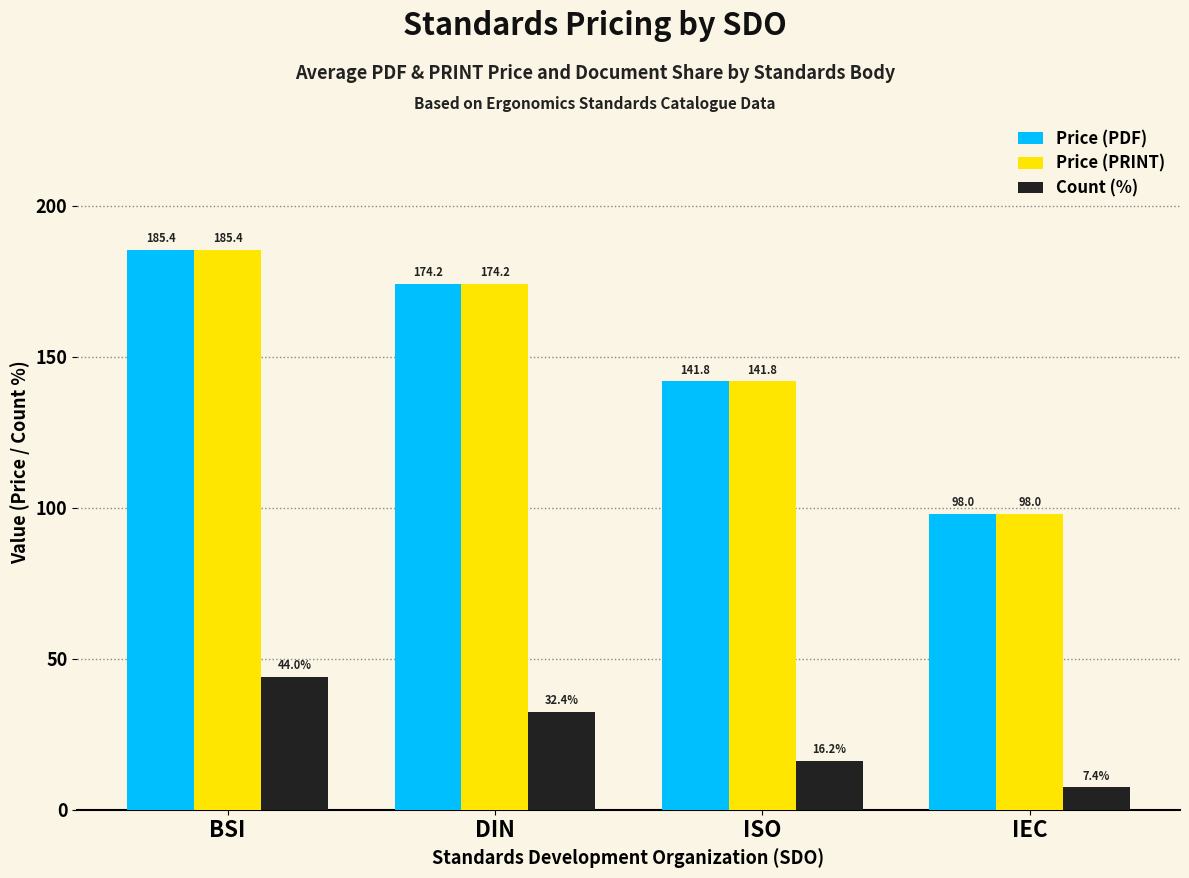

What is the average value of the Count (%) series?

25.0